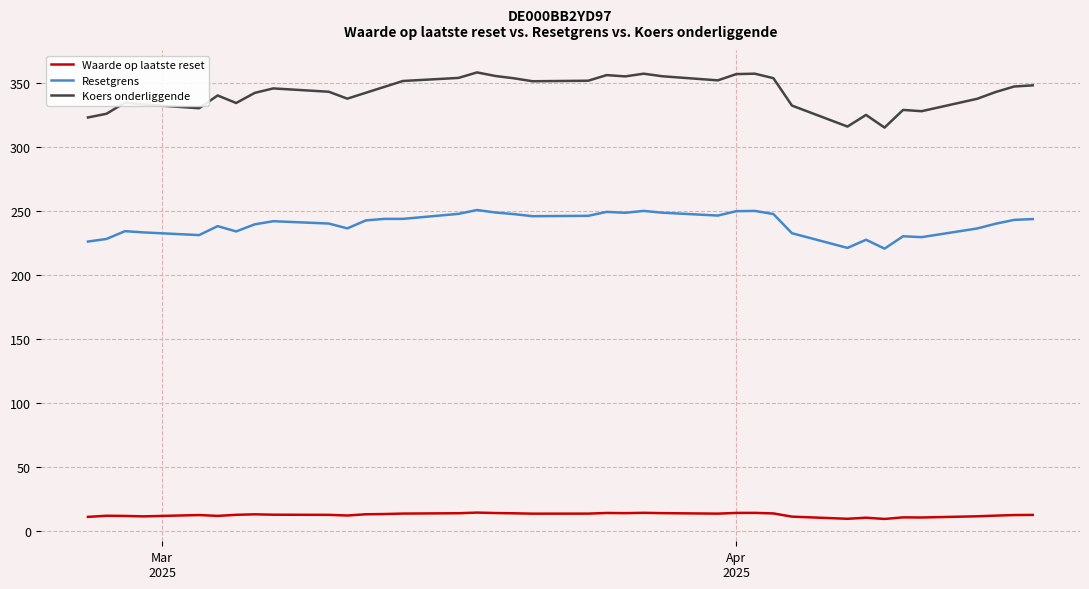

Count the number of data series in this chart.

3